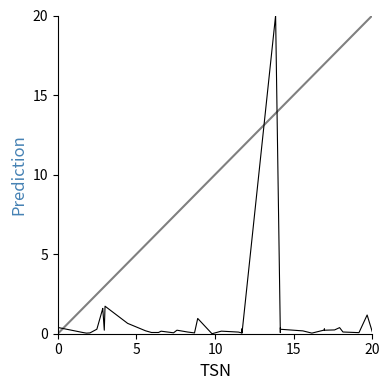

What is the greatest value displayed?

20.0